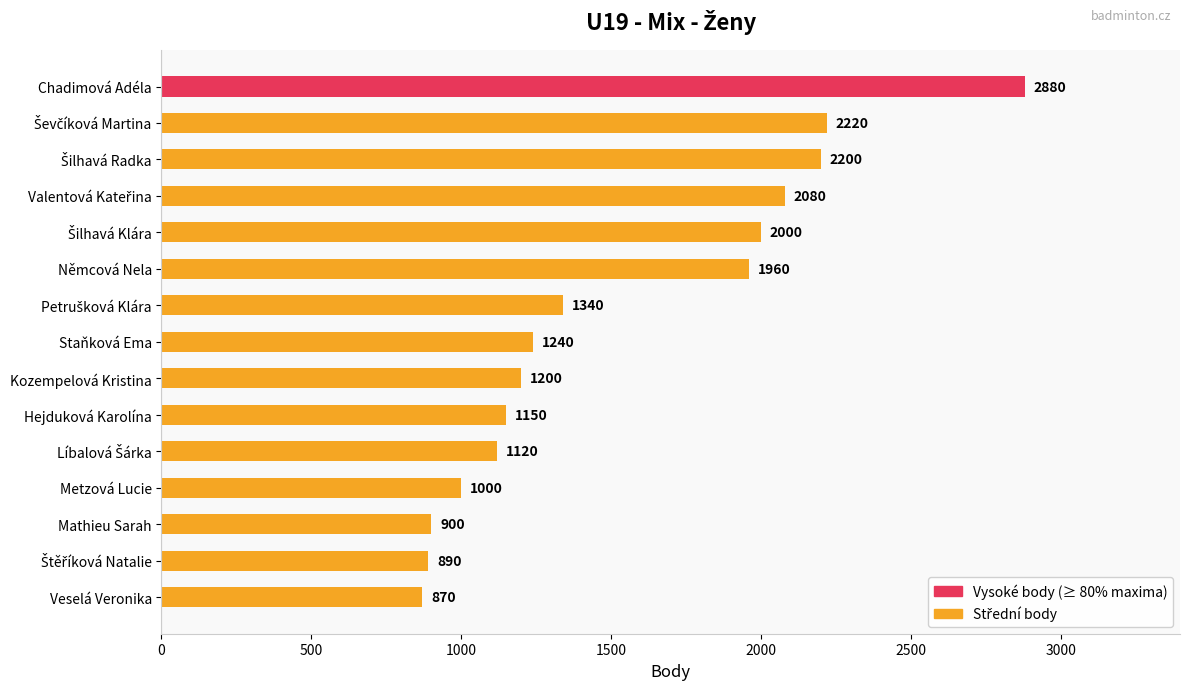

Does the chart contain stacked bars?

No